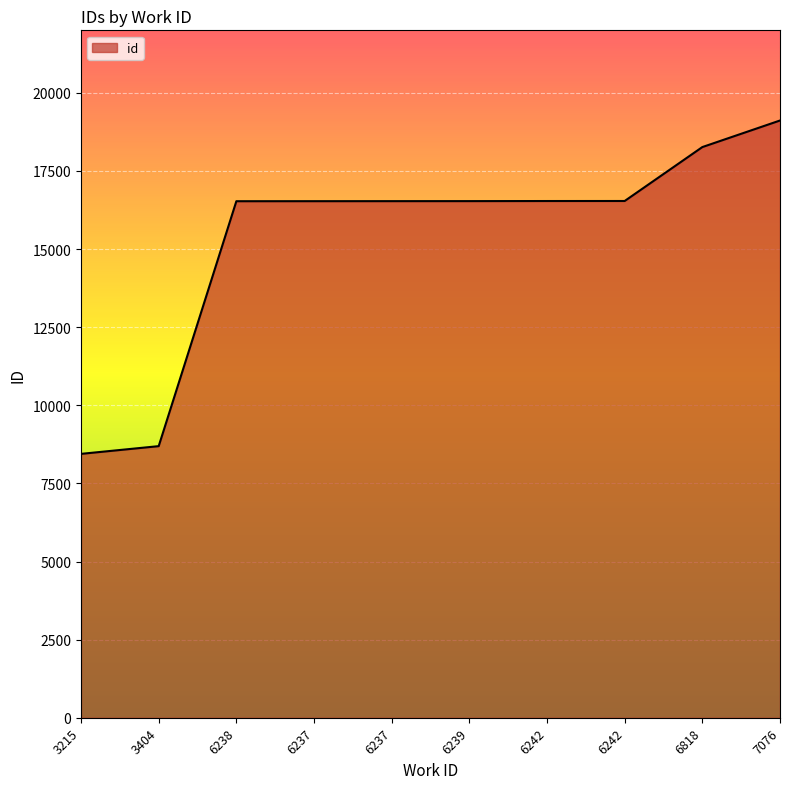

Is it true that the value at 3404 is 8692?

True